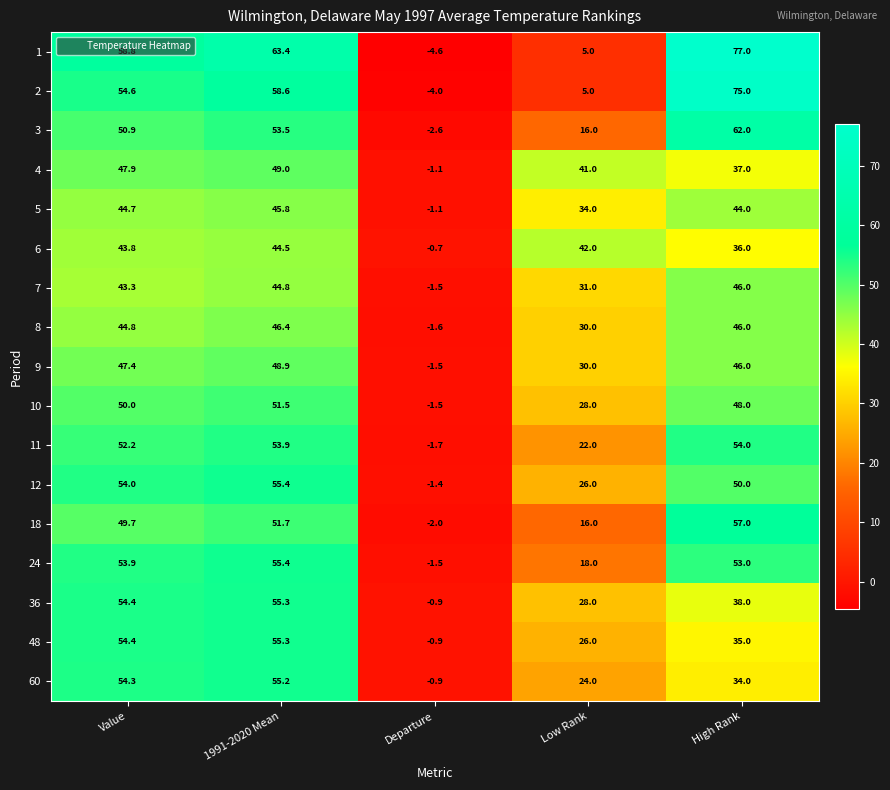

What is the approximate value of 3 at Value?

50.9